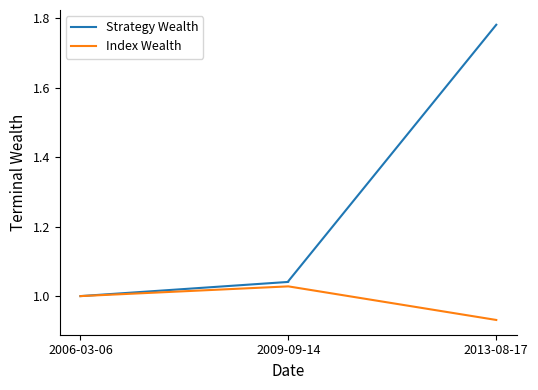

True or false: Index Wealth has more than 1 interior local peaks.

False